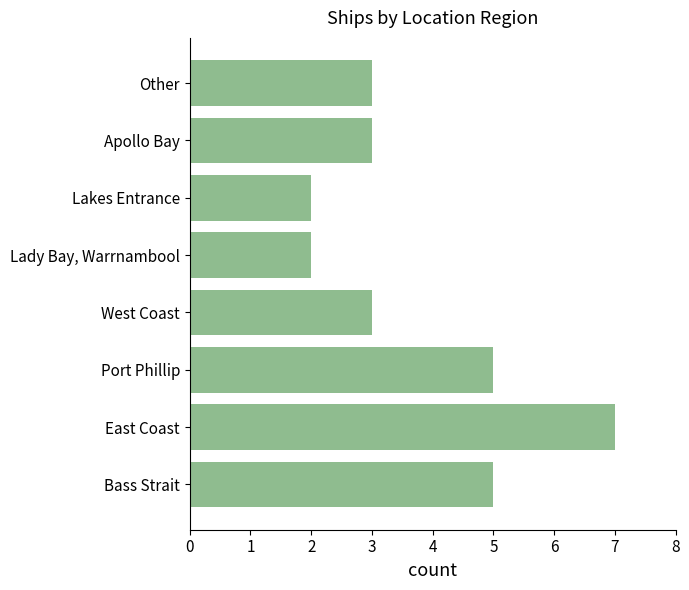

True or false: the data shows 3 at Other.

True